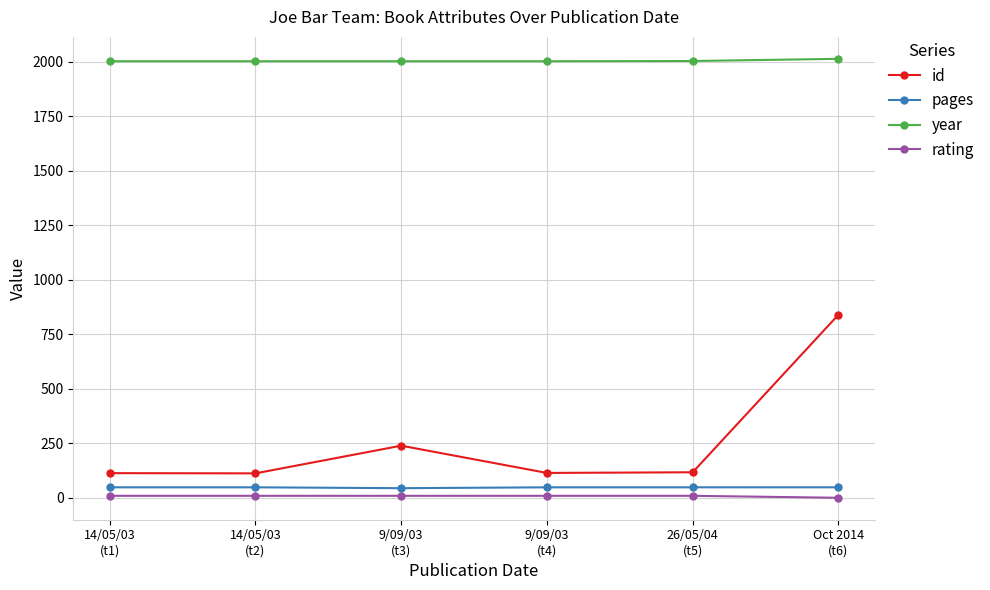

What is the label of the 2nd point from the right?

26/05/04
(t5)